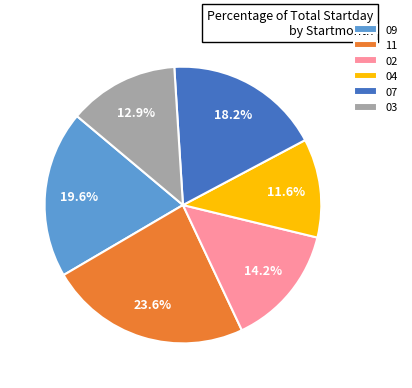

What is the ratio of the value at 02 to the value at 11?

0.6